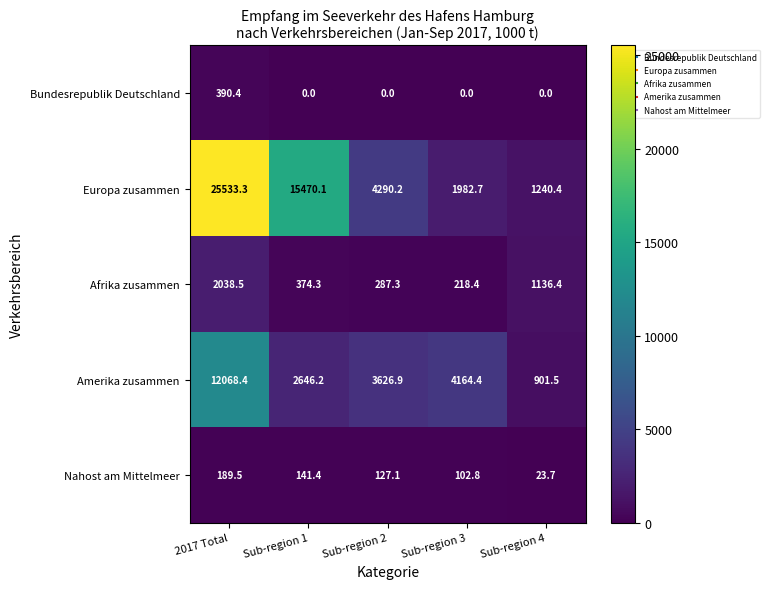

At how many categories does at least one series exceed 8078?

2